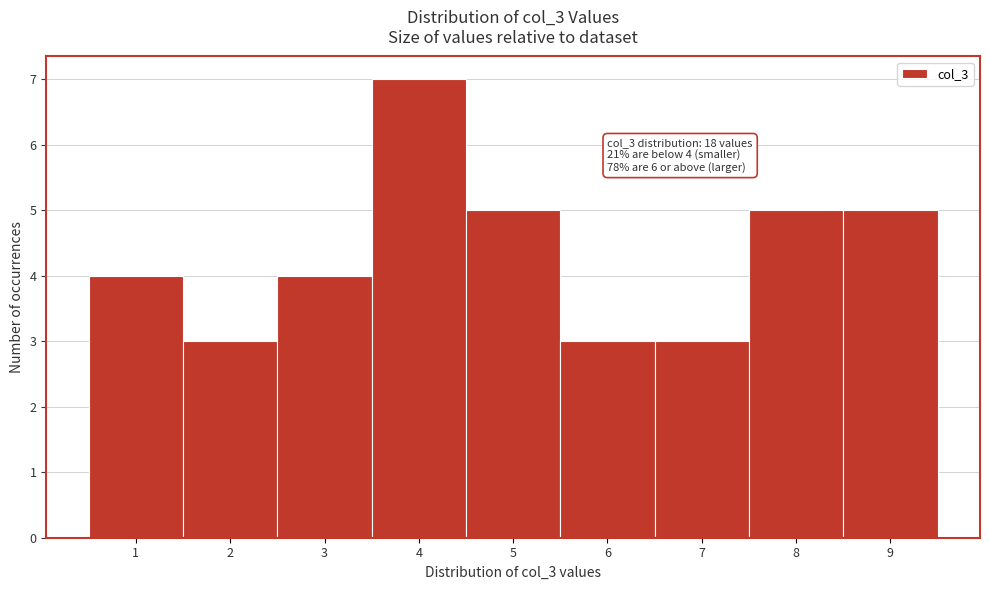

Over which range of the x-axis is the bar tallest?

3.5 to 4.5